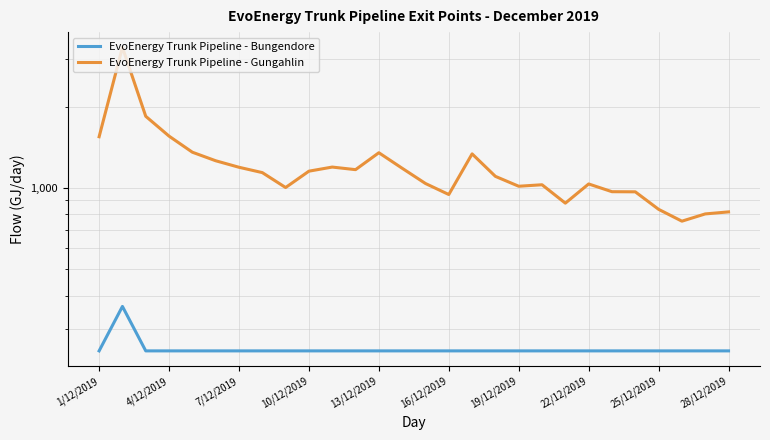

Count the number of data series in this chart.

2